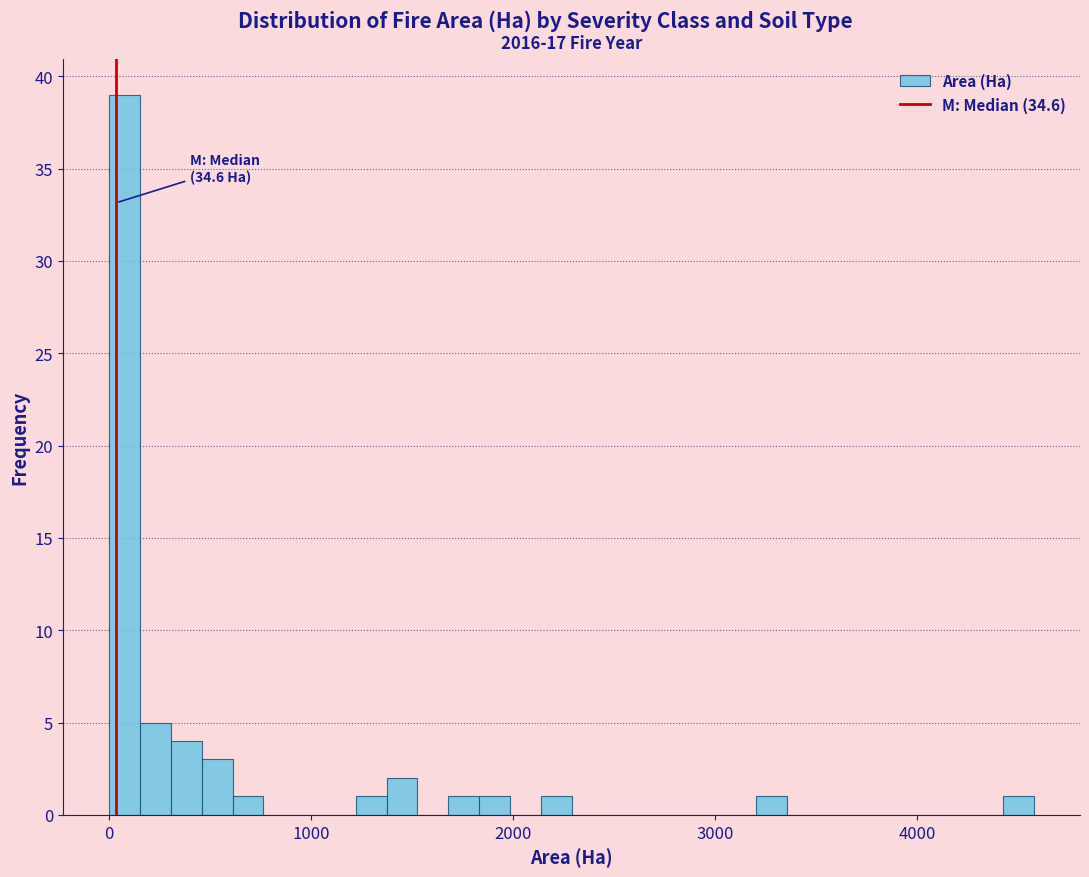

Read against the x-axis, roughly where is the centre of the tallest bar?

100